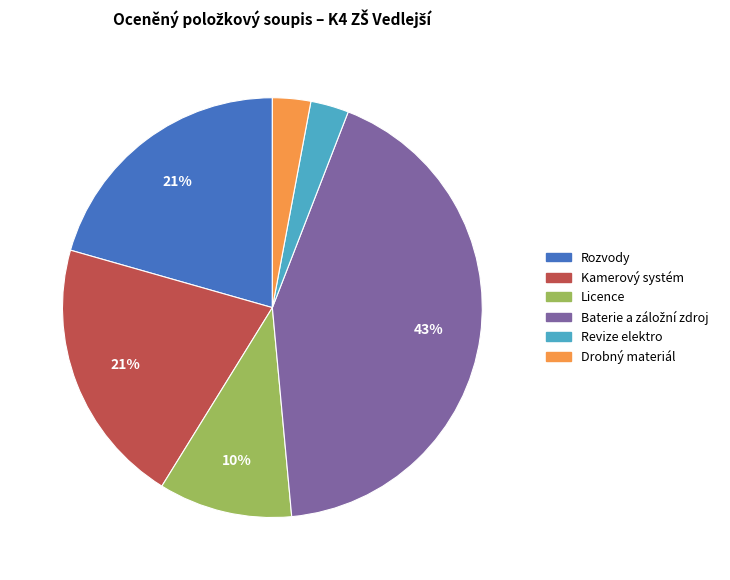

The Licence slice represents 1% of the pie. True or false?

False